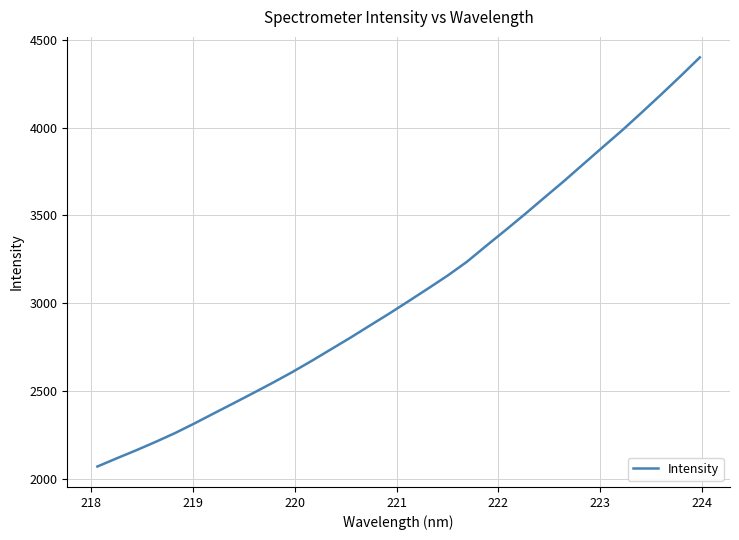

Does the chart display data point markers on the line(s)?

No